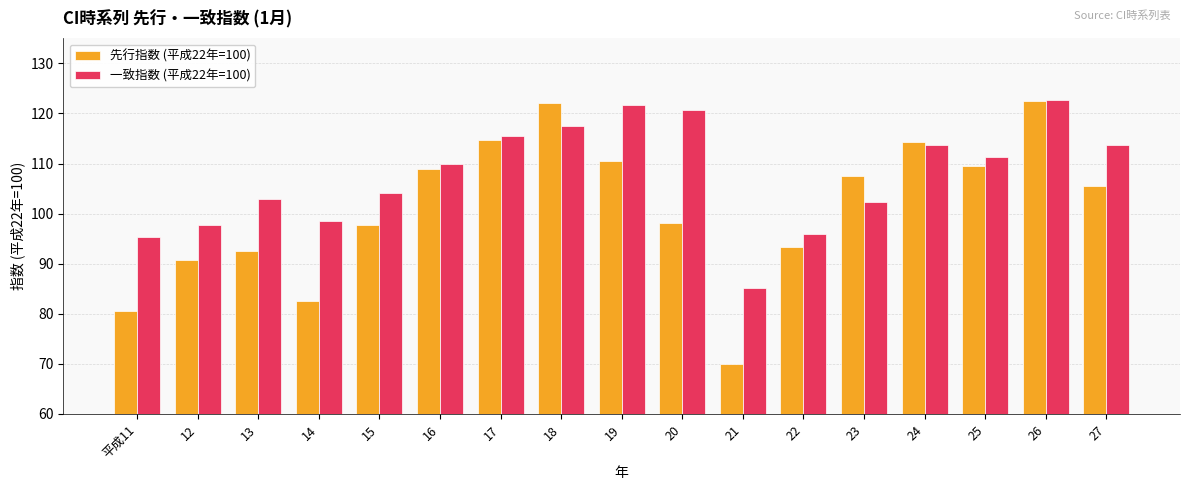

Which series has the widest spread of values?

先行指数 (平成22年=100)